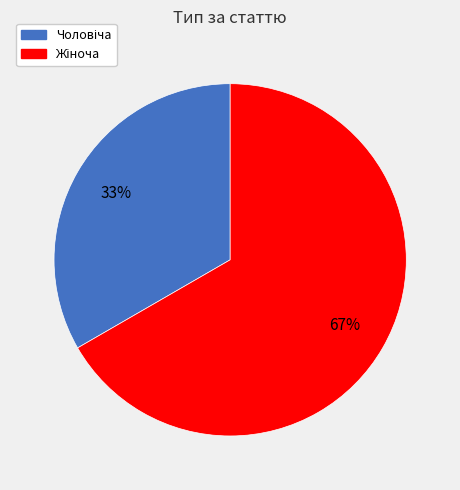

To the nearest percent, what is the average slice percentage?

50%